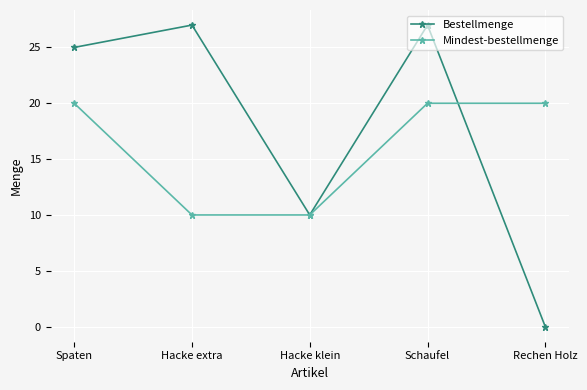

Between Spaten and Hacke klein, which series saw the biggest shift?

Bestellmenge